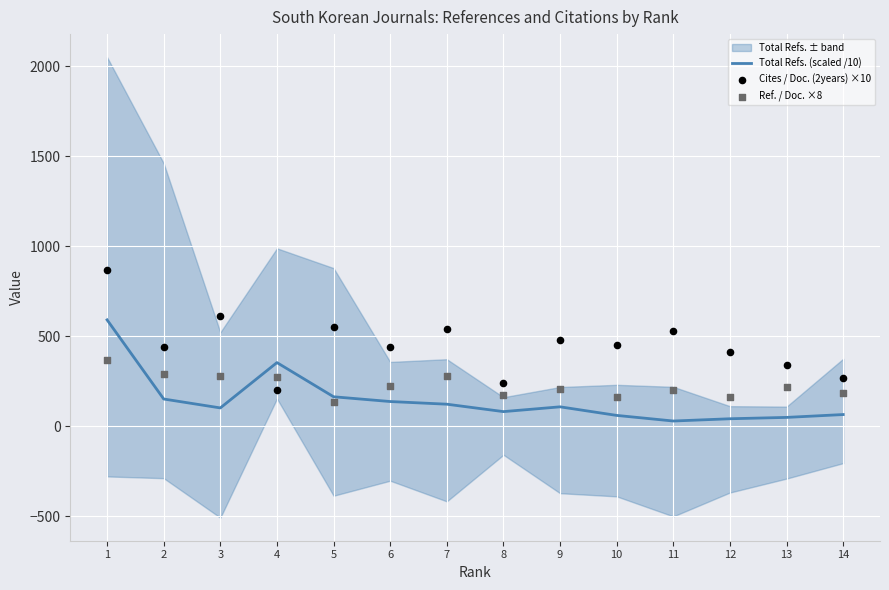

At how many categories does at least one series exceed 835?

1